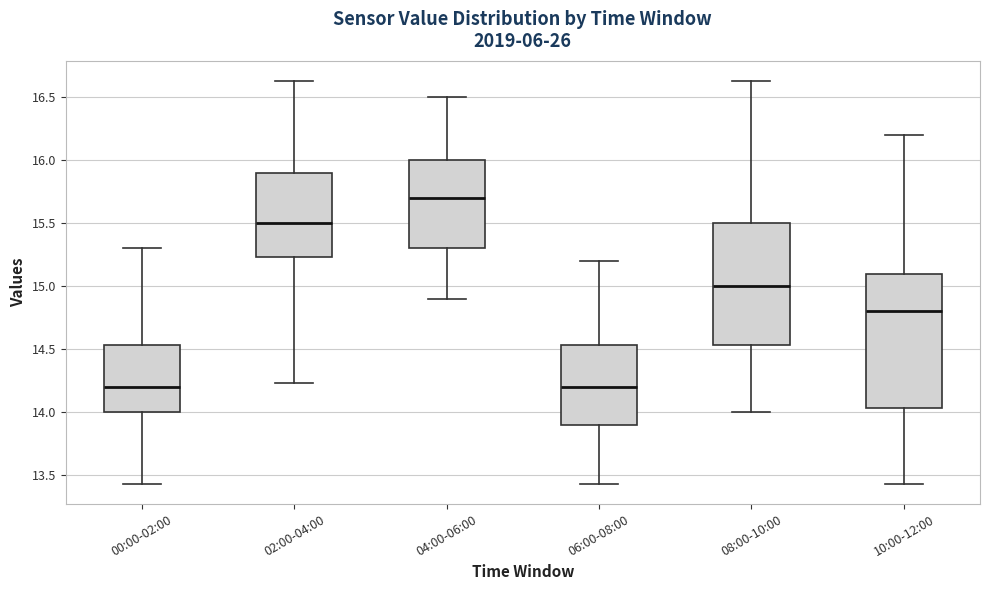

Reading left to right, transcribe this box plot: for each box, give where its median line is, the range the box spans, and where its two whiskers end, as read against the y-axis. The values are not printed on the chart, so give them approximately, as read against the axis.

00:00-02:00: median 14.20, box 14.00 to 14.55, whiskers 13.45 to 15.30
02:00-04:00: median 15.50, box 15.25 to 15.90, whiskers 14.25 to 16.65
04:00-06:00: median 15.70, box 15.30 to 16.00, whiskers 14.90 to 16.50
06:00-08:00: median 14.20, box 13.90 to 14.55, whiskers 13.45 to 15.20
08:00-10:00: median 15.00, box 14.55 to 15.50, whiskers 14.00 to 16.65
10:00-12:00: median 14.80, box 14.05 to 15.10, whiskers 13.45 to 16.20